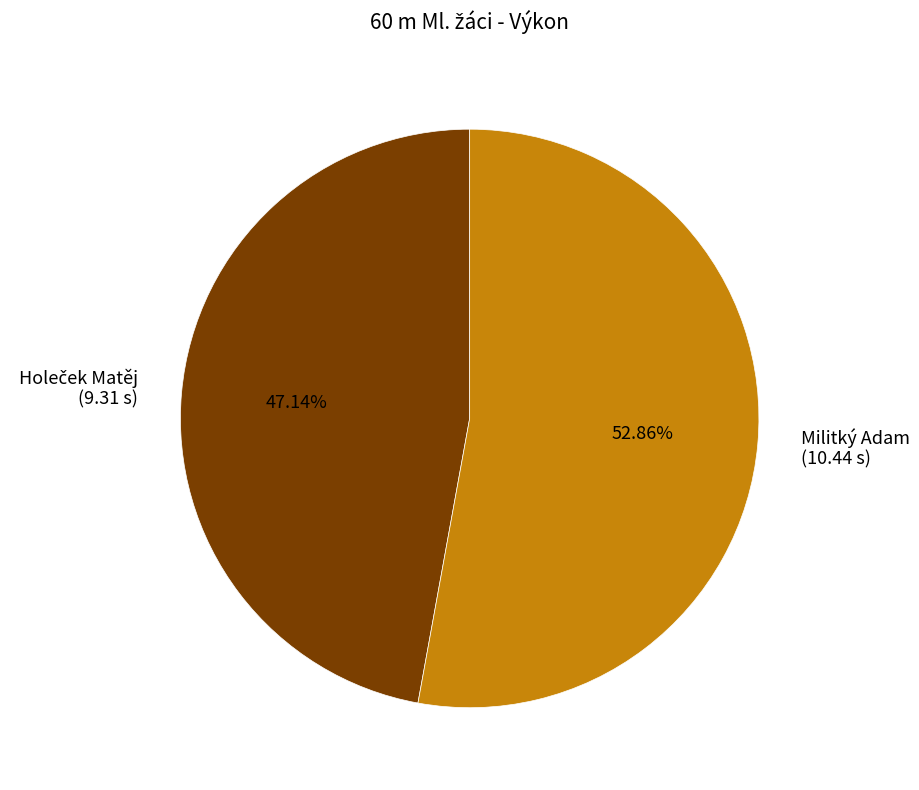

To the nearest percent, what is the difference between the largest and smallest slice percentages?

6%